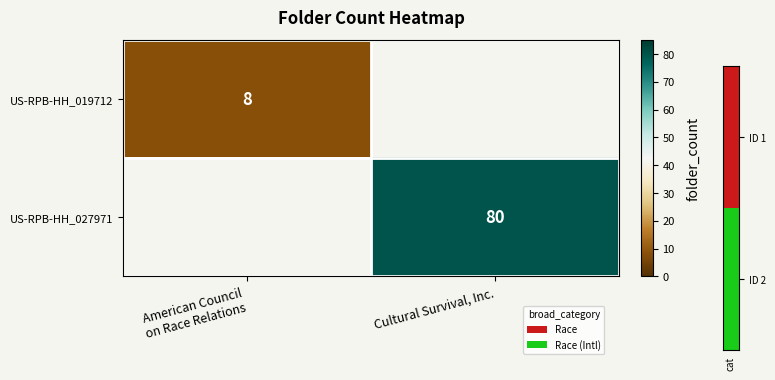

True or false: US-RPB-HH_019712 has a value of 10.6 at American Council on Race Relations.

False